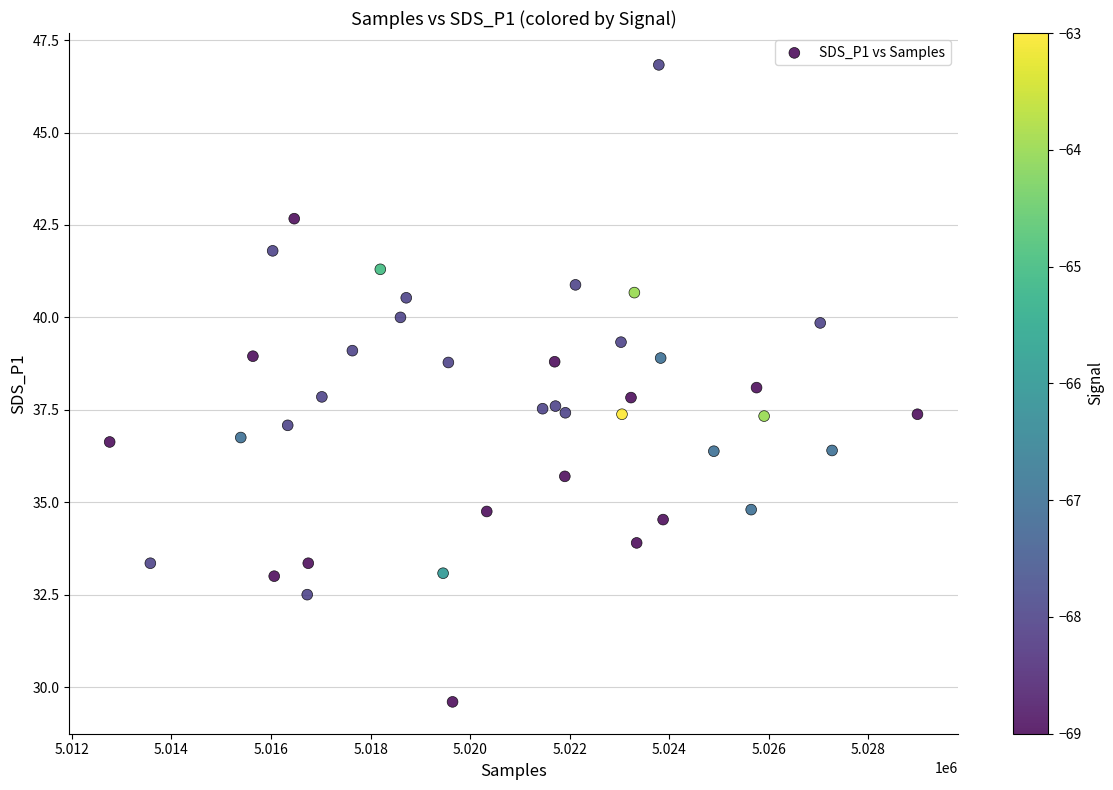

What is the range of Y values (max minus min)?

17.2